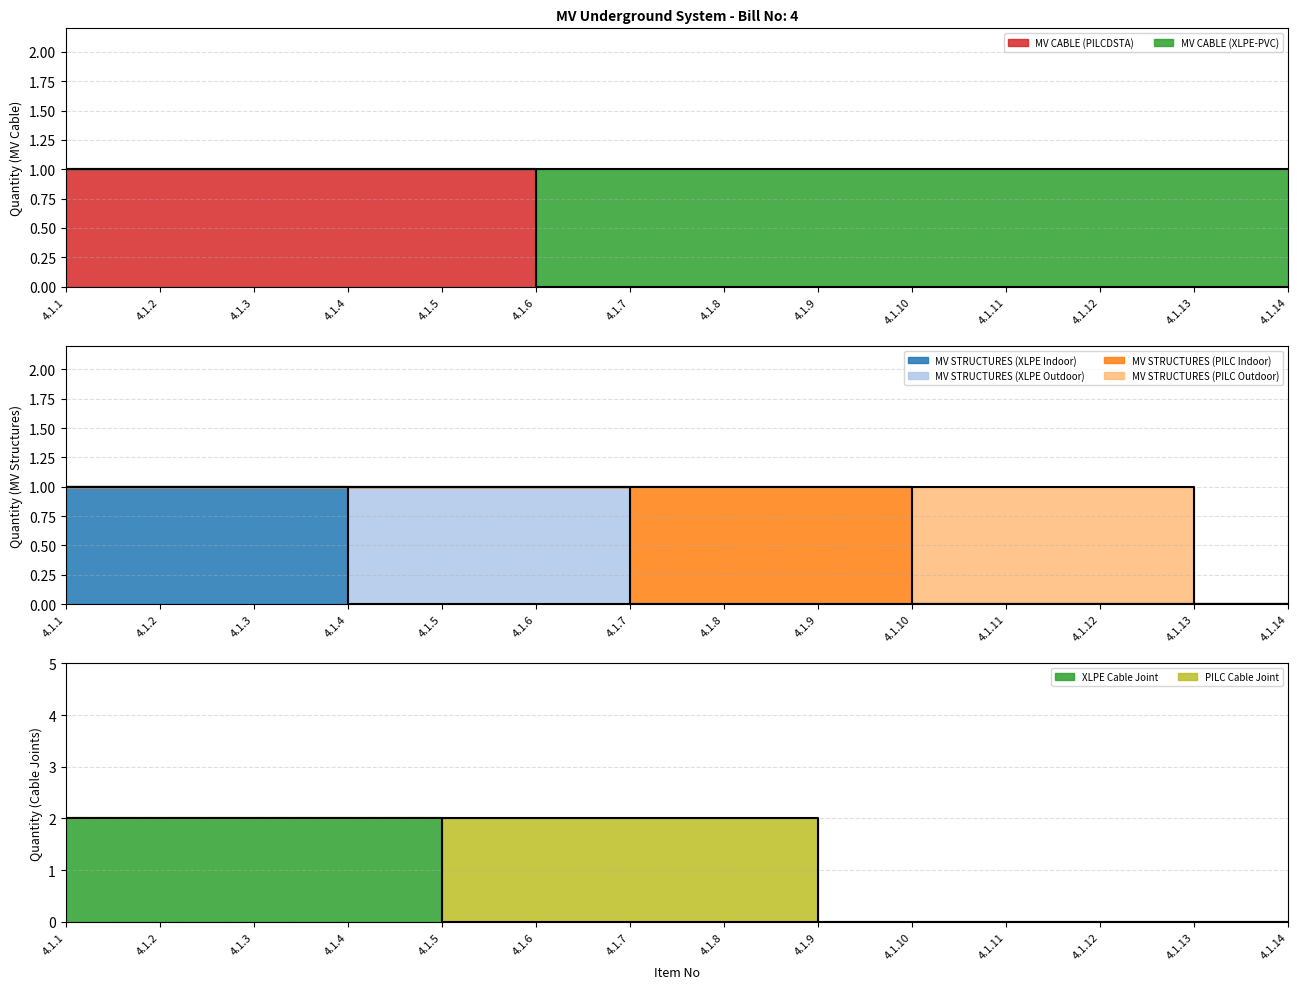

Between 4.1.12 and 4.1.1, which is larger?

4.1.1